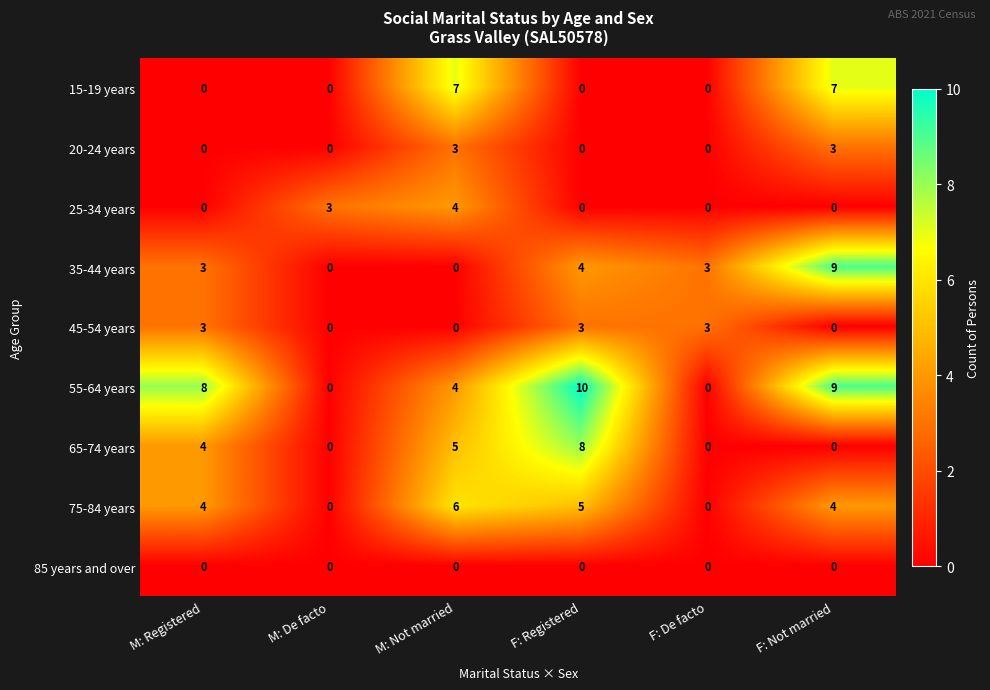

Where is 35-44 years nearest to the value 4?

F: Registered